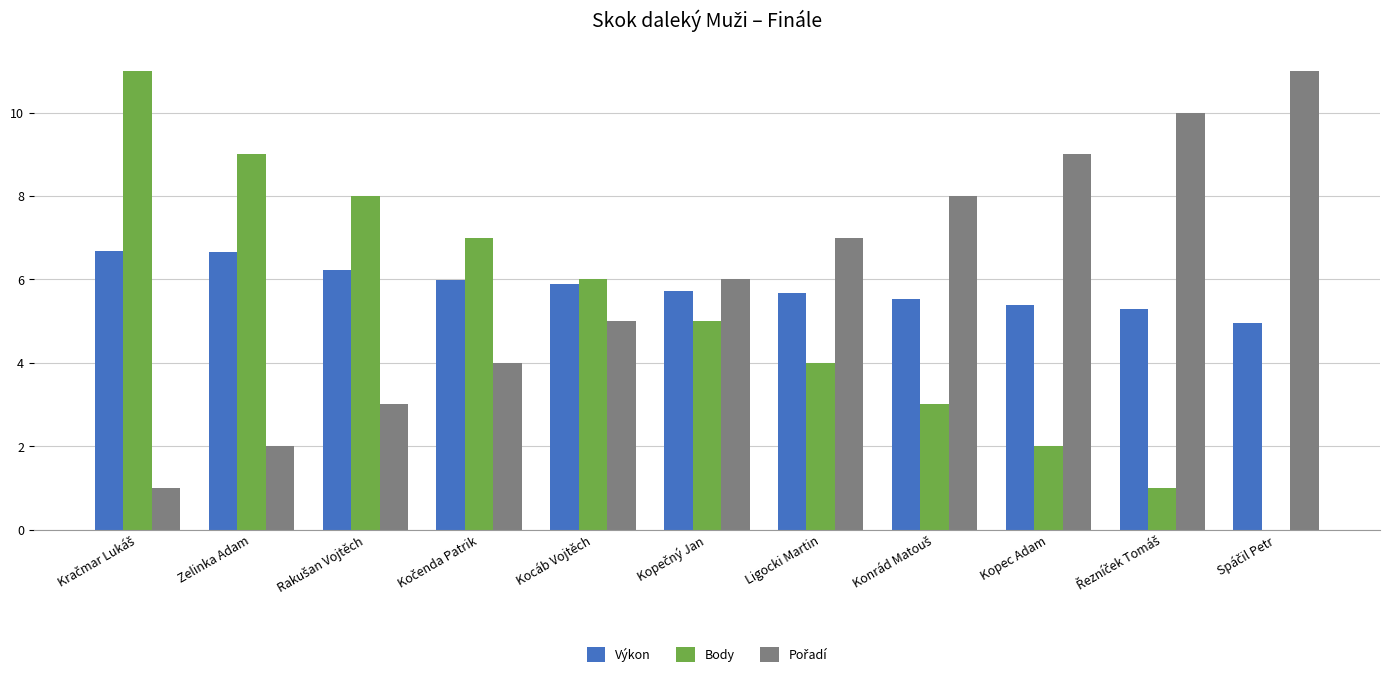

Read the Body value at Kocáb Vojtěch.

6.0